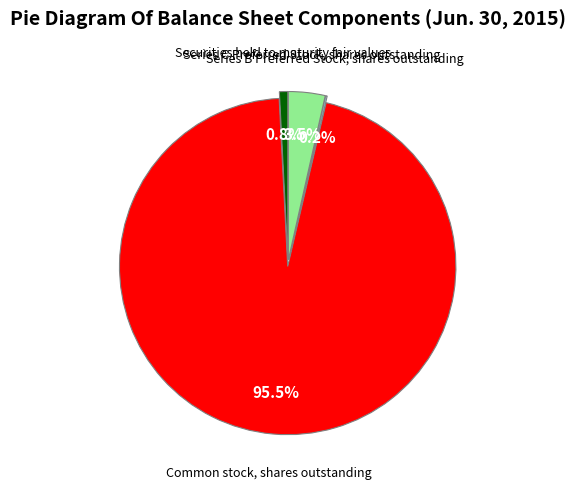

To the nearest percent, what percentage of the pie is Securities held to maturity fair values?

1%